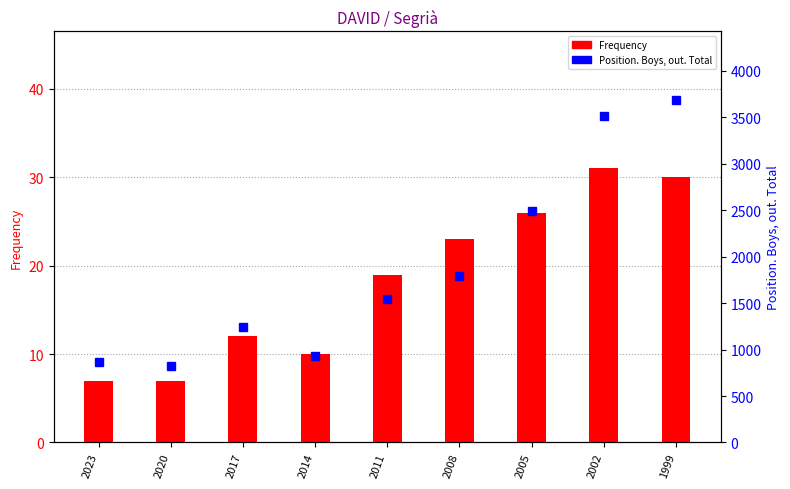

What is the sum of the Position. Boys, out. Total values at 2014 and 1999?

4615